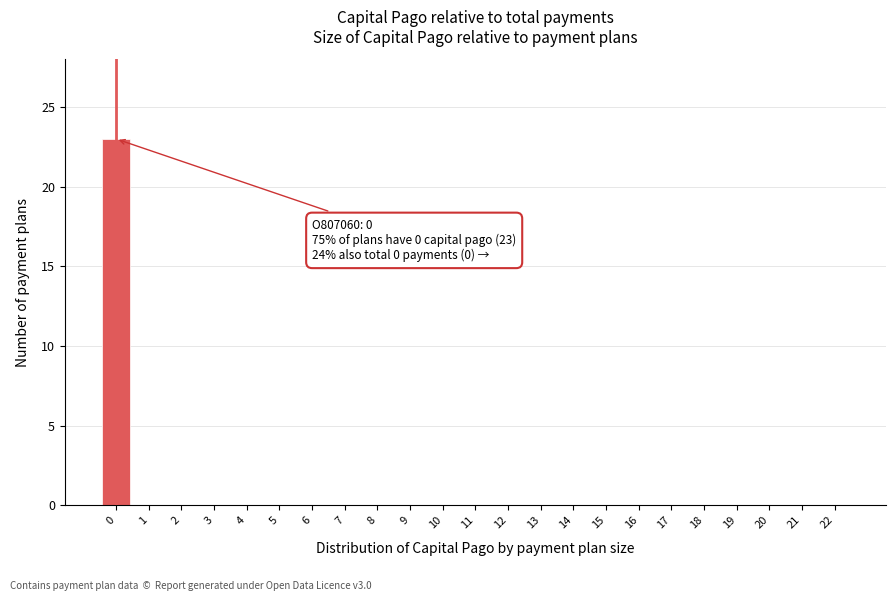

Reading left to right, extract all data points from this chart.

0=23	1=0	2=0	3=0	4=0	5=0	6=0	7=0	8=0	9=0	10=0	11=0	12=0	13=0	14=0	15=0	16=0	17=0	18=0	19=0	20=0	21=0	22=0